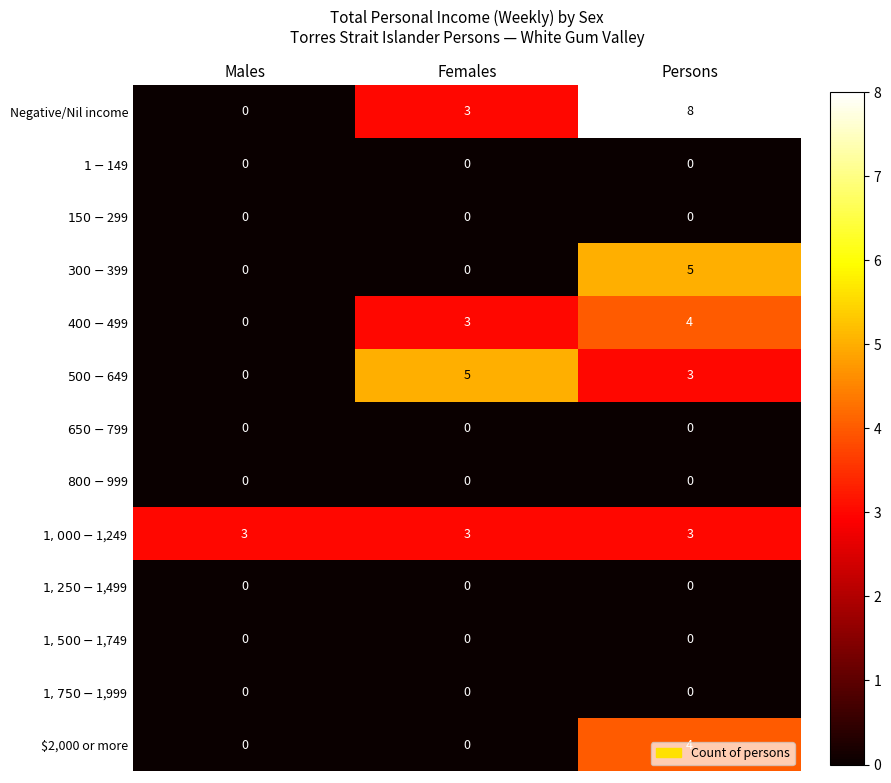

Which label corresponds to the largest value in the chart?

Persons